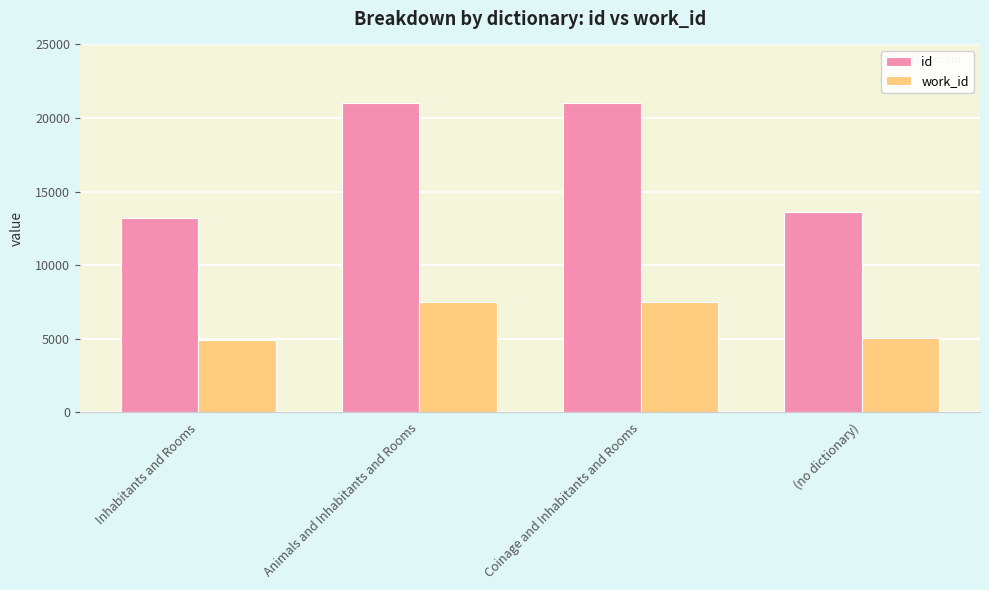

What is the maximum value for id?

21004